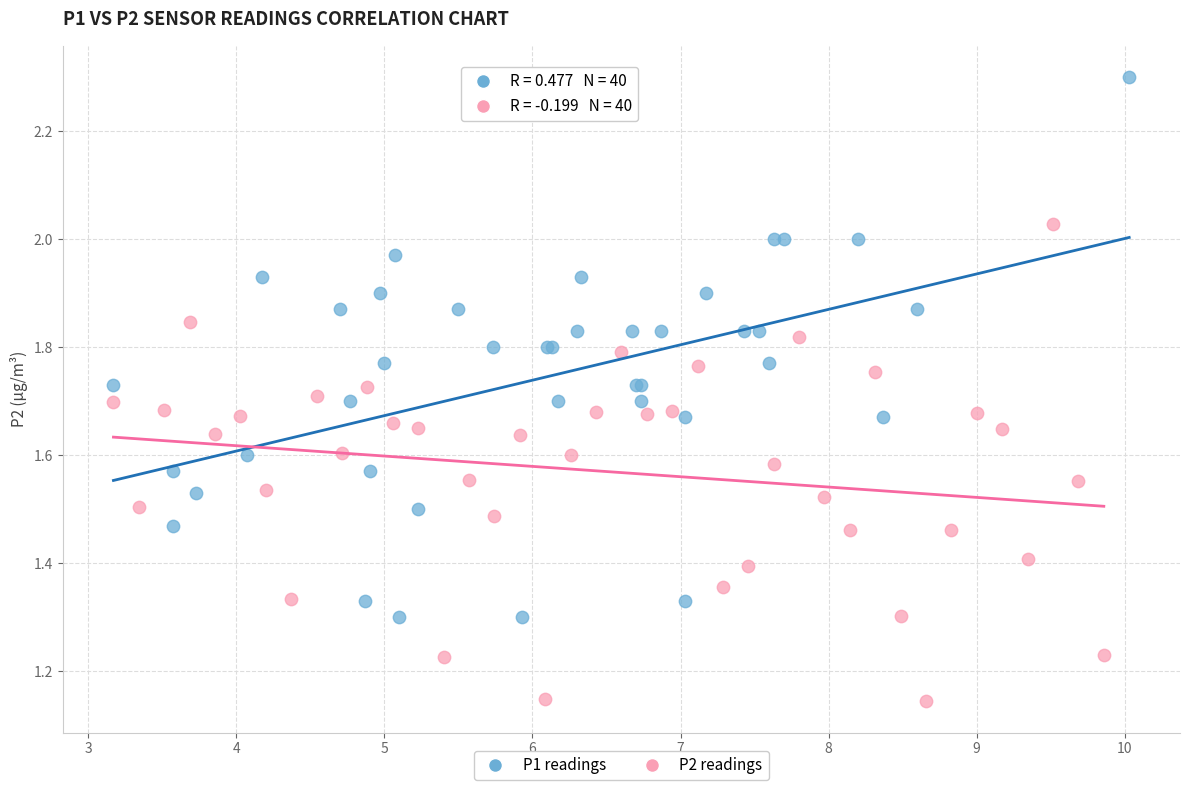

Which series reaches the minimum Y coordinate?

P2 readings